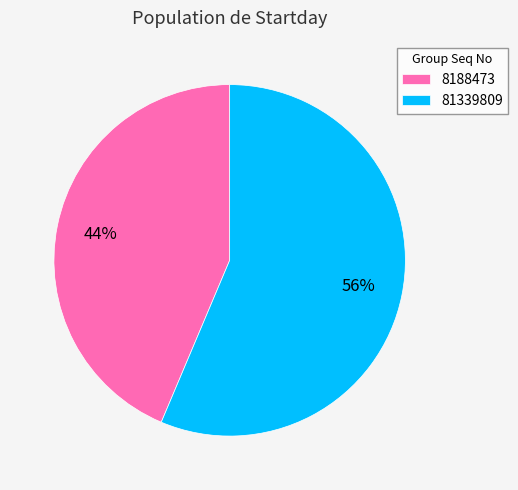

How many segments does this pie chart have?

2